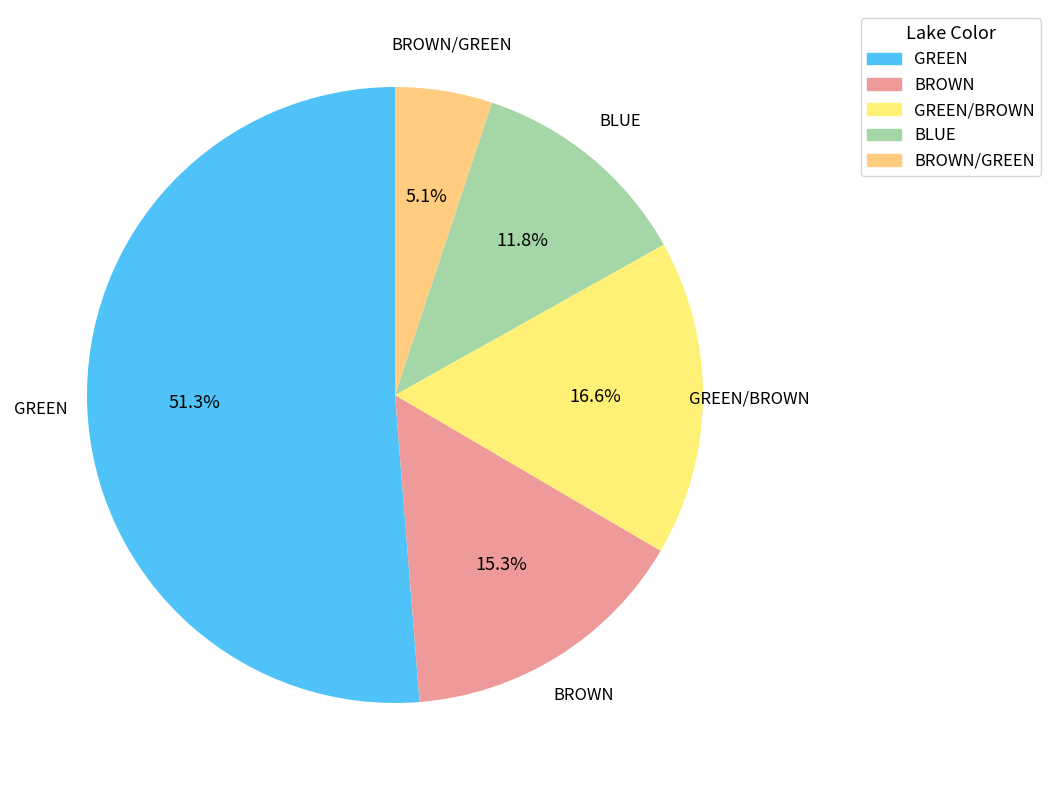

Rank the categories by value from lowest to highest.

BROWN/GREEN, BLUE, BROWN, GREEN/BROWN, GREEN